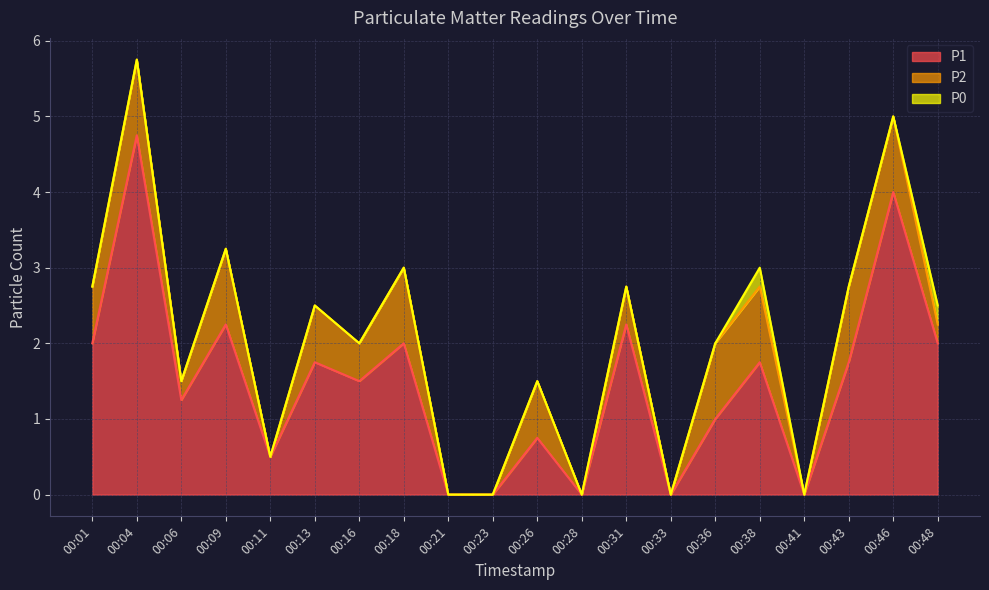

True or false: P0 and P2 cross at least once.

False